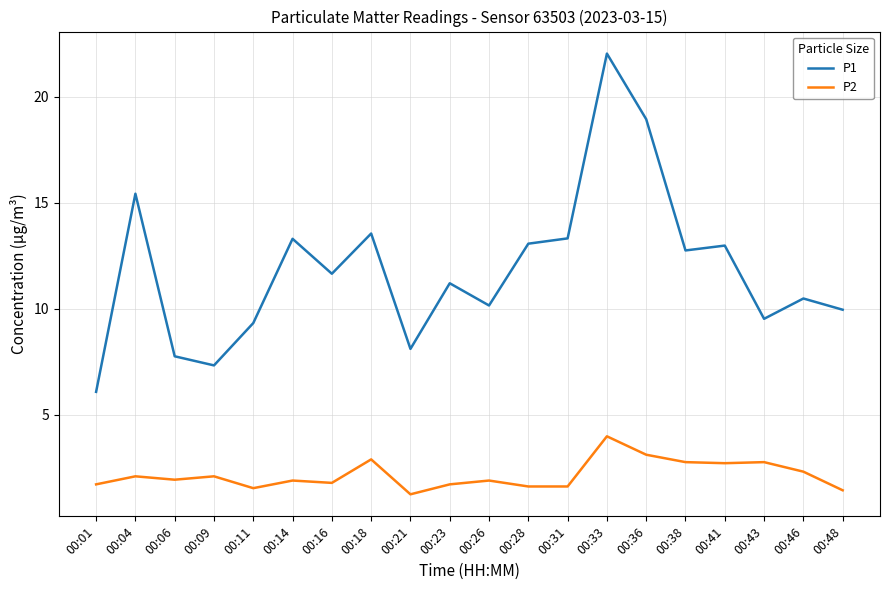

Which category has the lowest value across all series?

00:21